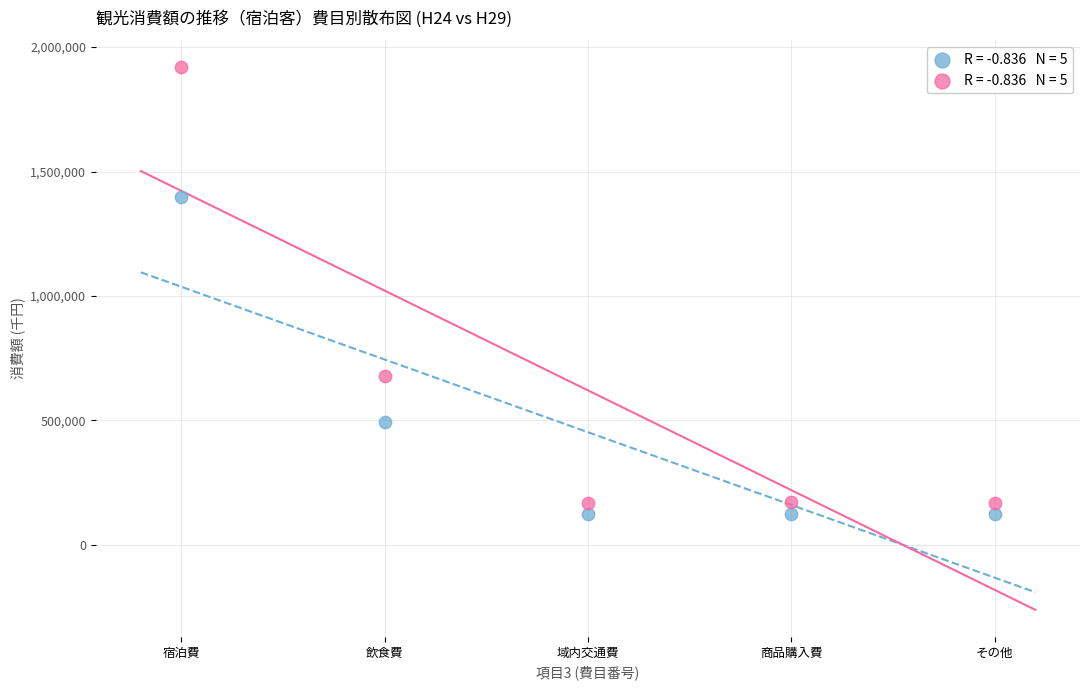

Across all data points, what is the range of Y values (max minus min)?

1796396